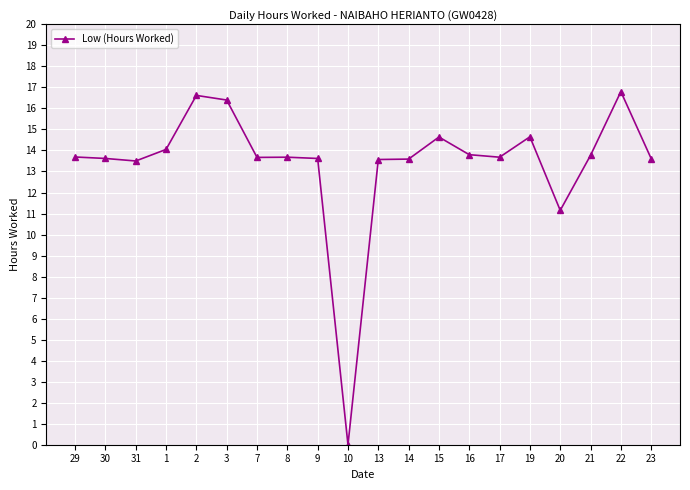

What is the sum of the values at 20 and 29?

24.8